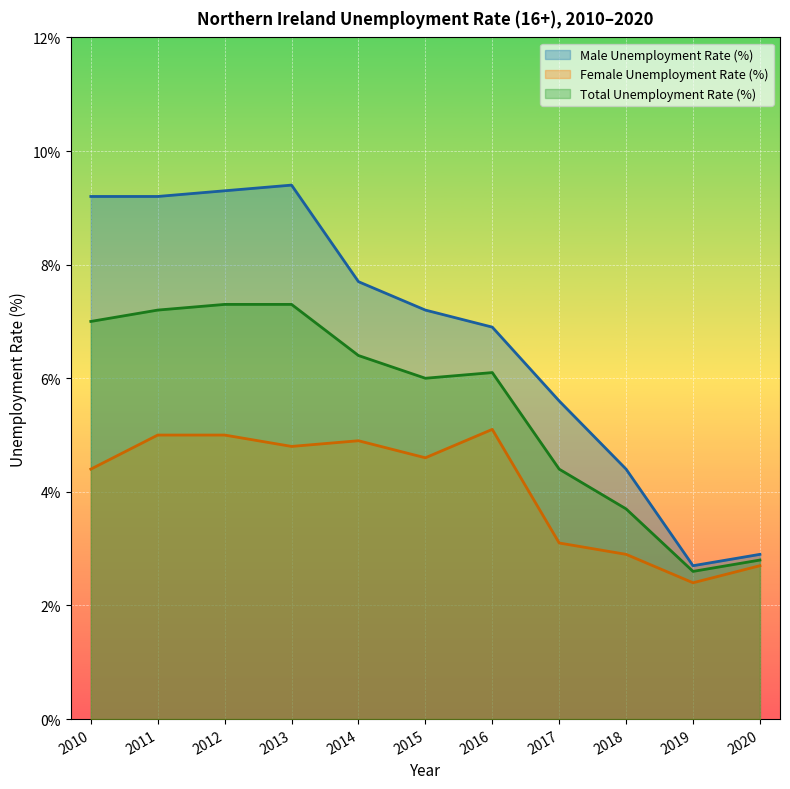

Which series changed the most between 2016 and 2020?

Male Unemployment Rate (%)